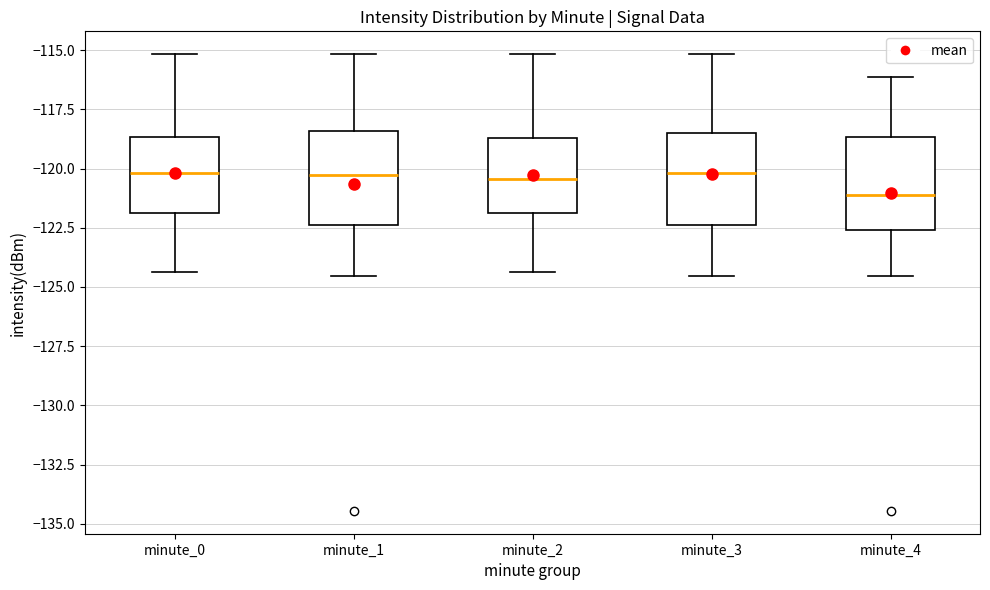

Which box has the lowest median line?

minute_4